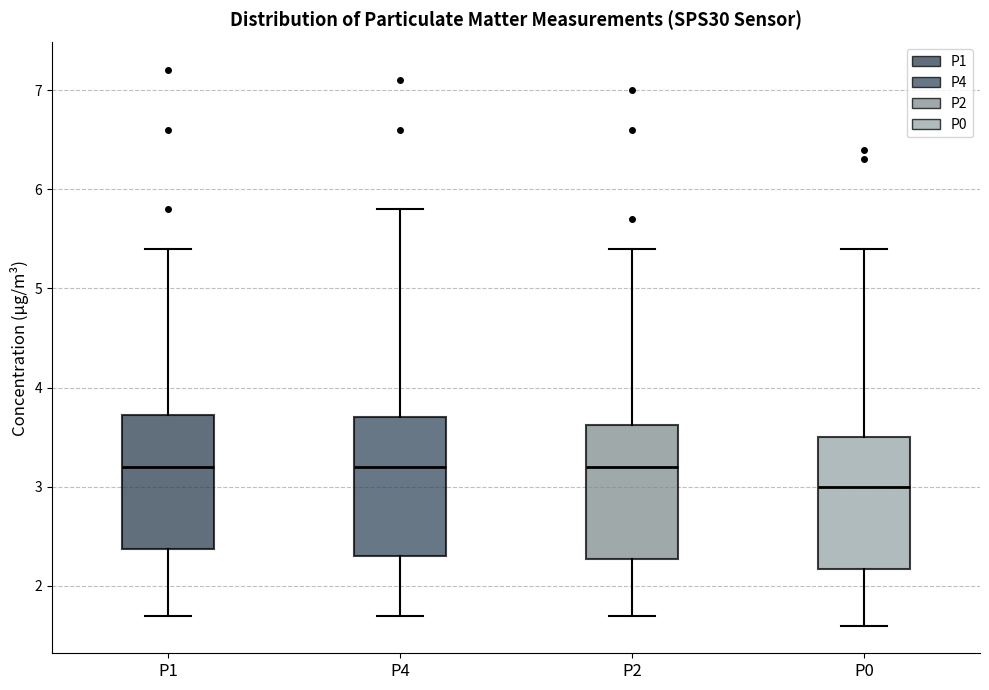

Reading left to right, transcribe this box plot: for each box, give where its median line is, the range the box spans, and where its two whiskers end, as read against the y-axis. The values are not printed on the chart, so give them approximately, as read against the axis.

P1: median 3.2, box 2.4 to 3.7, whiskers 1.7 to 5.4
P4: median 3.2, box 2.3 to 3.7, whiskers 1.7 to 5.8
P2: median 3.2, box 2.3 to 3.6, whiskers 1.7 to 5.4
P0: median 3.0, box 2.2 to 3.5, whiskers 1.6 to 5.4